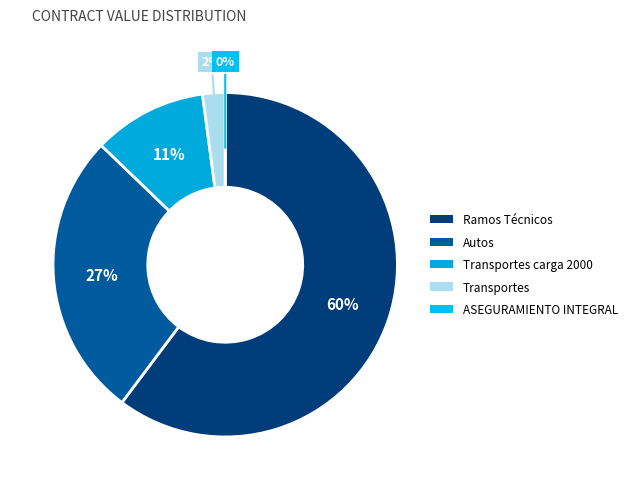

To the nearest percent, what percentage of the pie is Ramos Técnicos?

60%